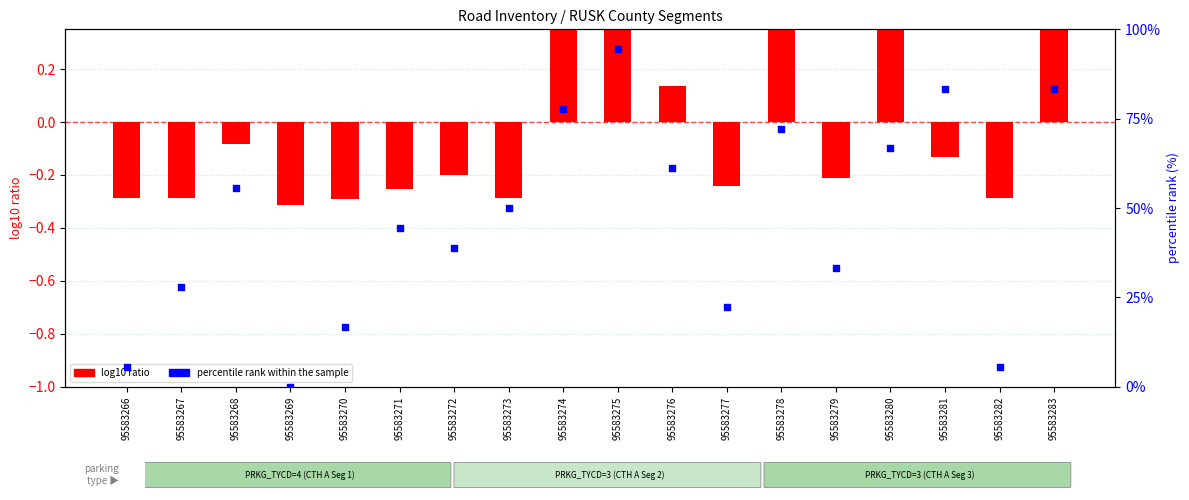

Which series contains the highest Y value?

percentile rank within the sample